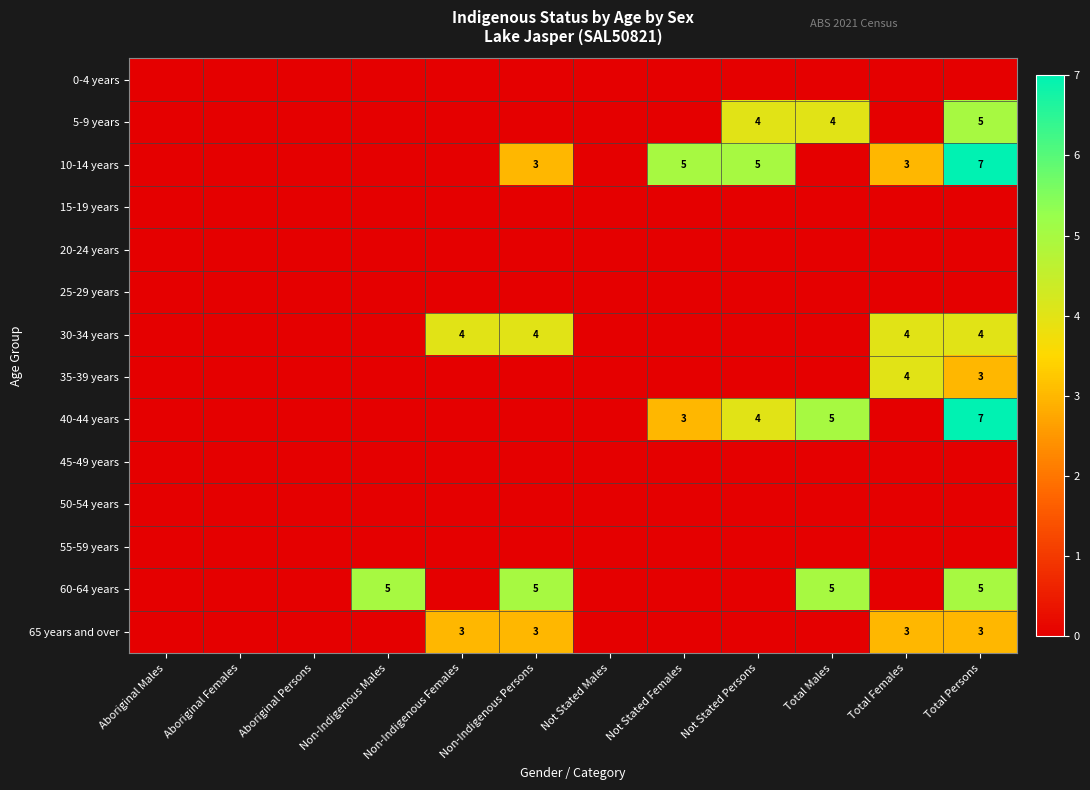

What is the total value across all series at Not Stated Persons?

13